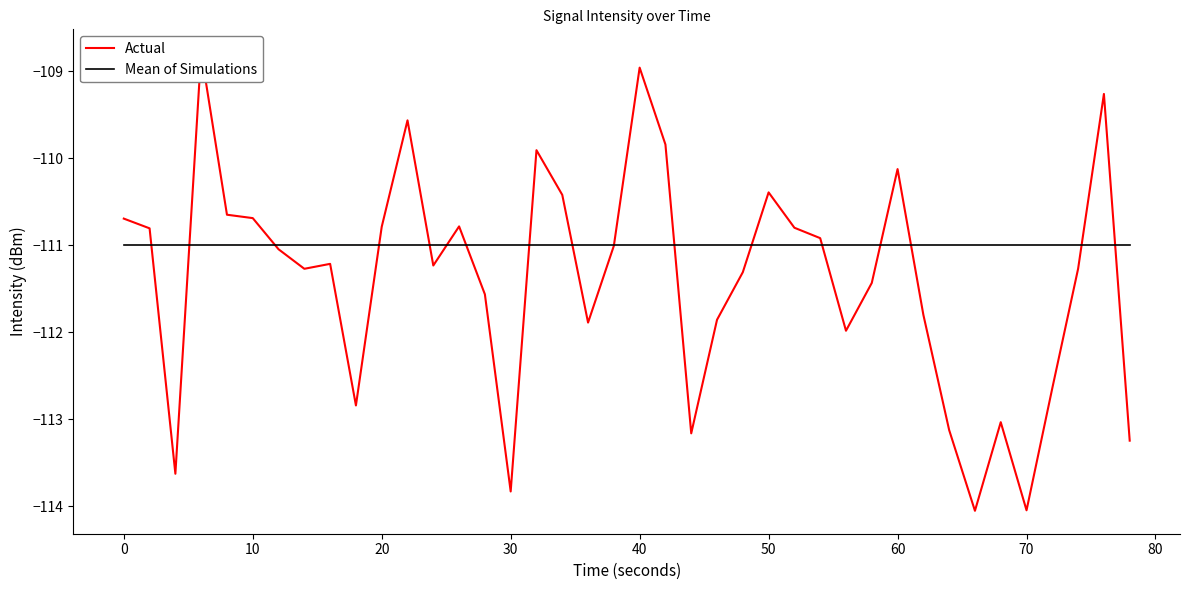

Which series has the largest total across all categories?

Mean of Simulations